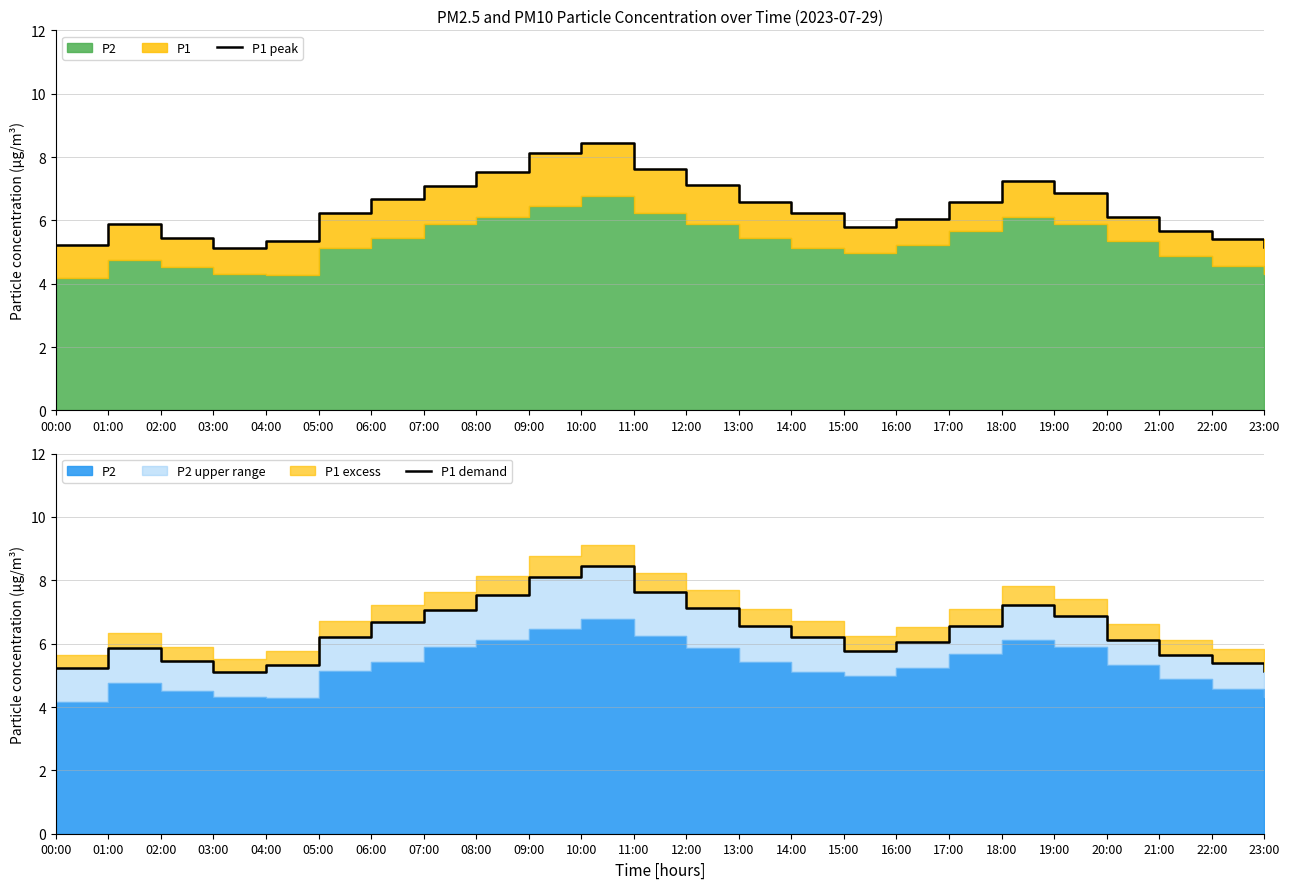

Which series has the largest total across all categories?

P1 peak